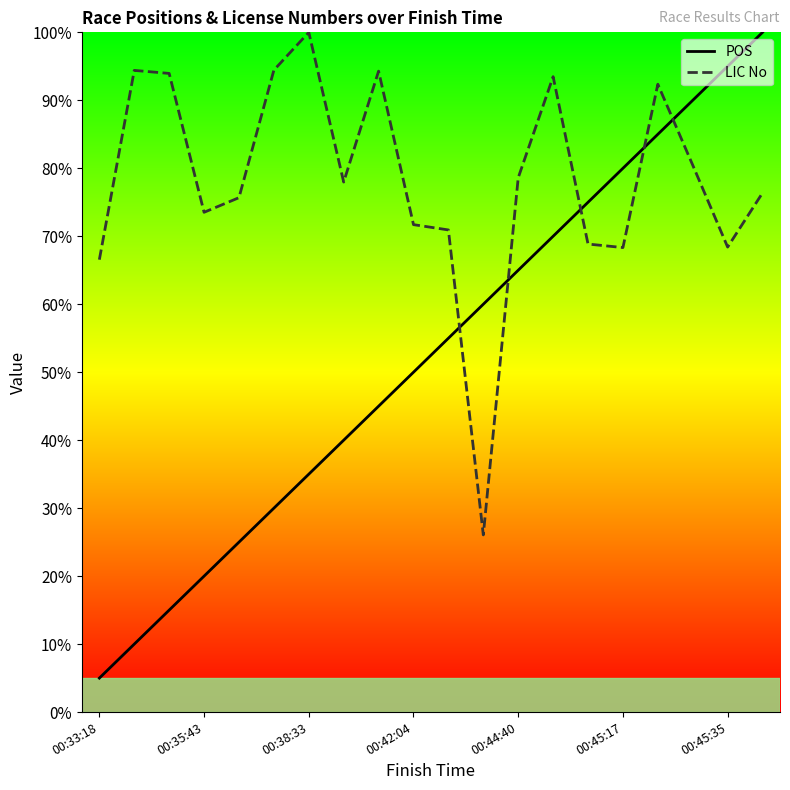

What is the sum of the POS values at 00:44:40 and 00:42:04?

115.0